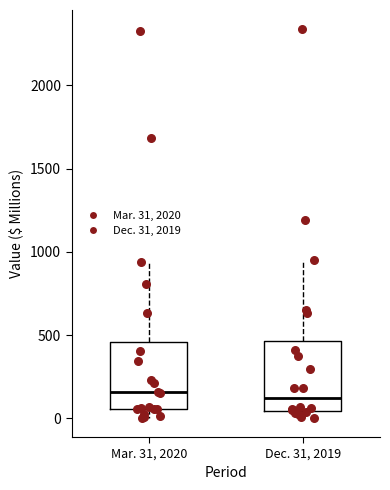

Reading left to right, read every box against the y-axis: the position of its median line, the range the box covers, and the ends of its whiskers. The values are not printed on the chart, so give them approximately, as read against the axis.

Mar. 31, 2020: median 150, box 50 to 450, whiskers 0 to 950
Dec. 31, 2019: median 100, box 50 to 450, whiskers 0 to 950